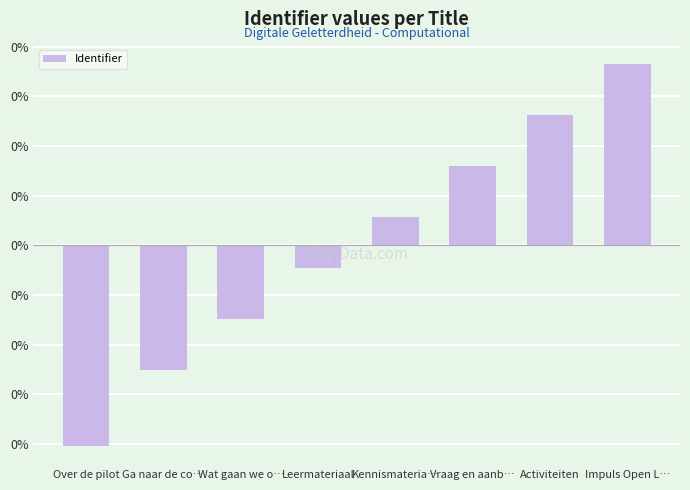

The value at Over de pilot is -0.0. True or false?

False